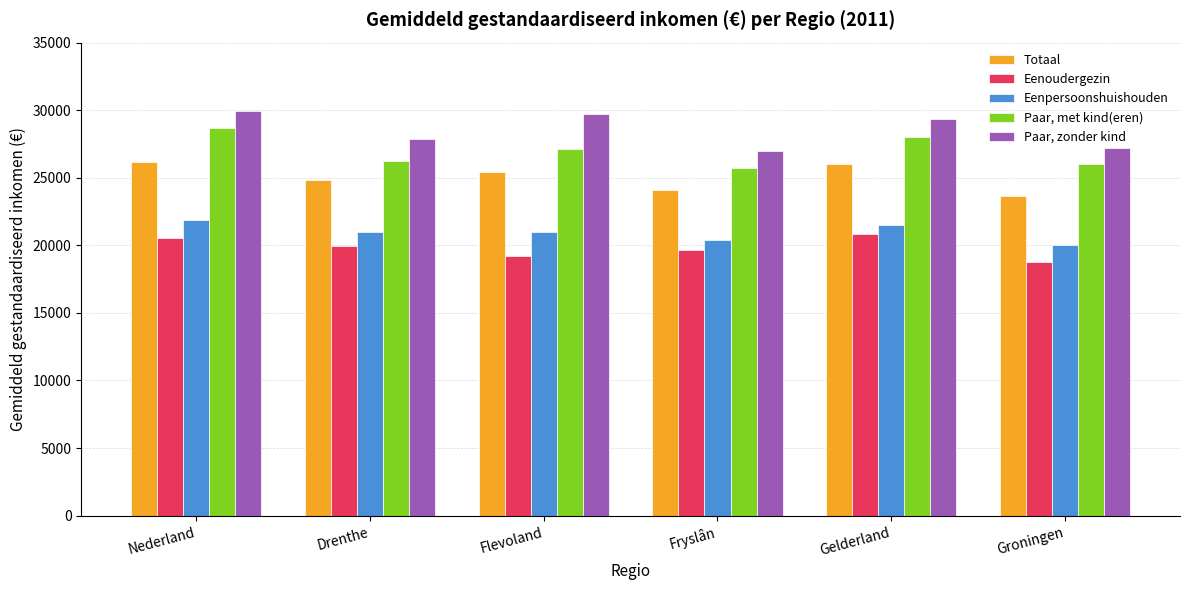

What is the difference between the highest and lowest values at Flevoland?

10493